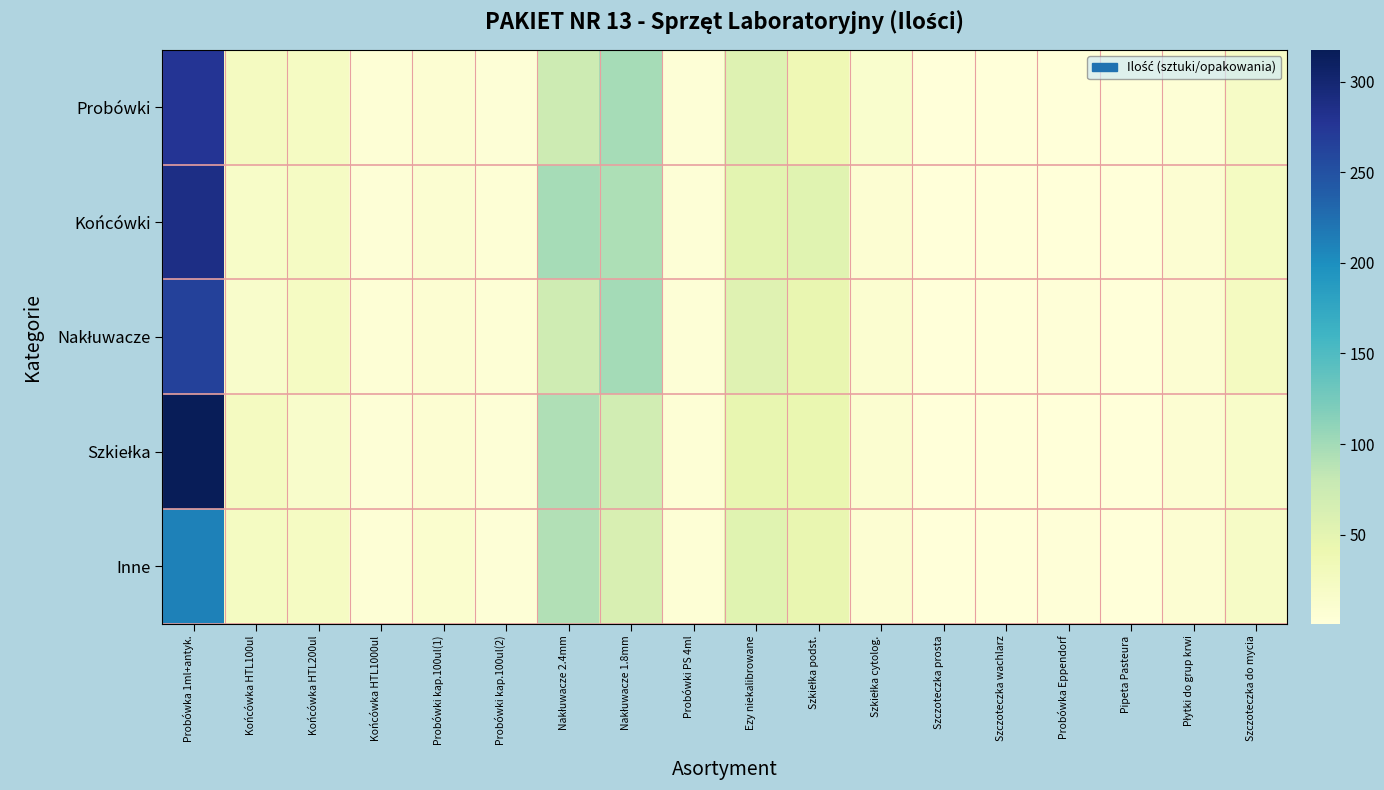

Rank the series by their maximum value, from lowest to highest.

Inne, Nakłuwacze, Probówki, Końcówki, Szkiełka